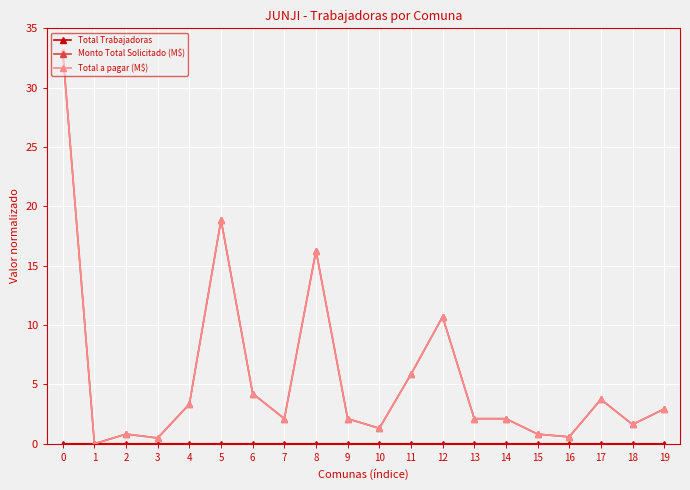

Is this an area chart (filled region under the line)?

No